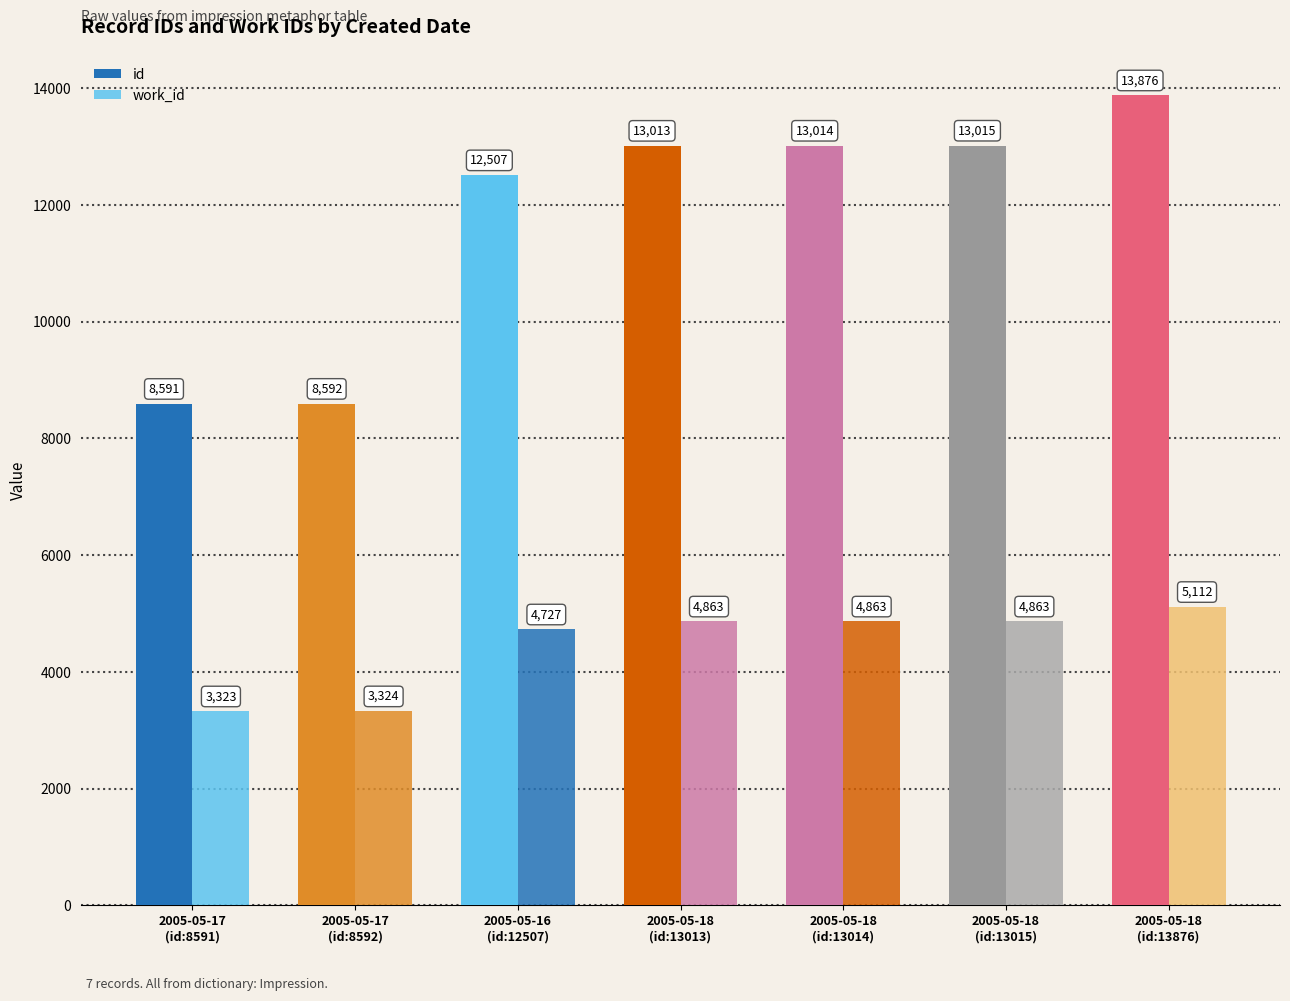

Reading right to left, extract all data points from this chart.

id: 13876	13015	13014	13013	12507	8592	8591
work_id: 5112	4863	4863	4863	4727	3324	3323